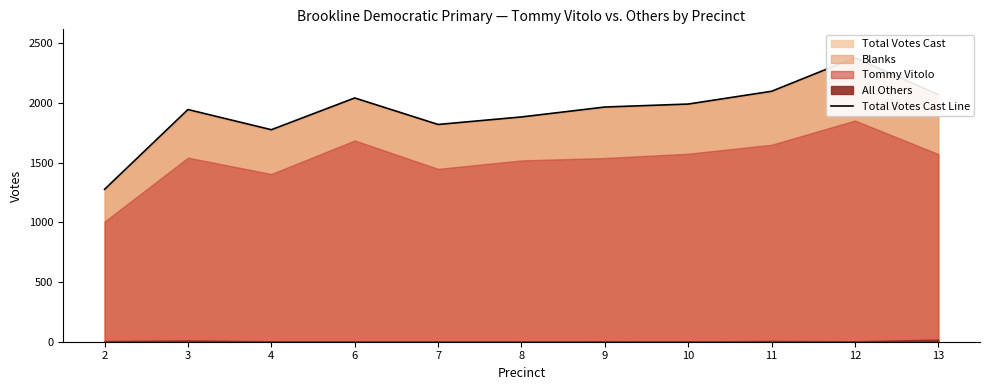

The chart shows a value of 3051 at 9. True or false?

False